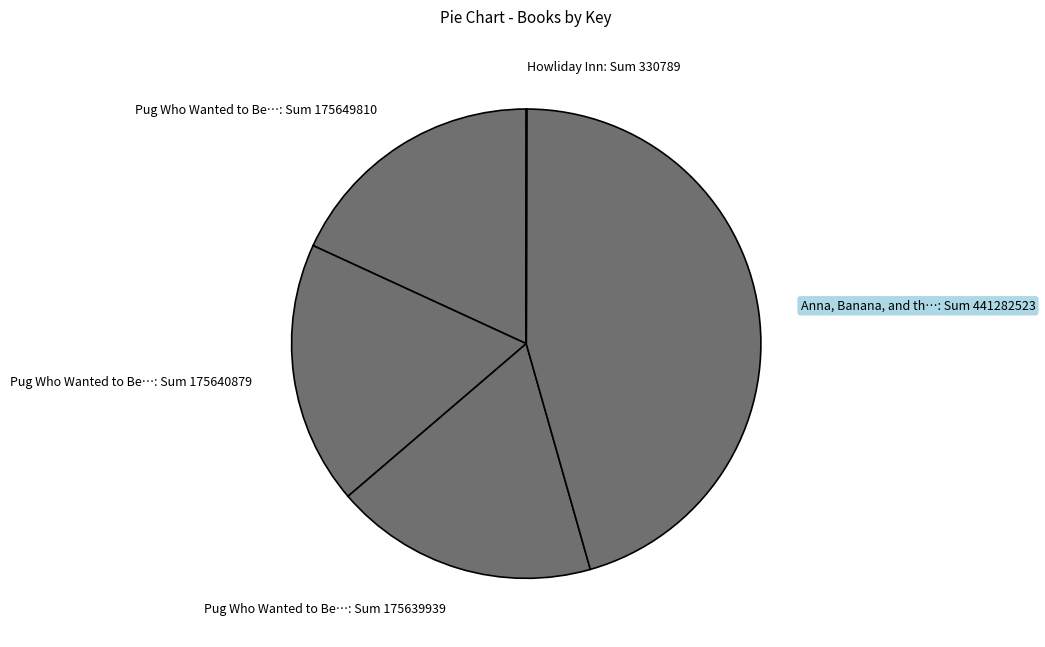

Is the sum of Pug Who Wanted to Be…: Sum 175639939 and Anna, Banana, and th…: Sum 441282523 greater than half?

Yes